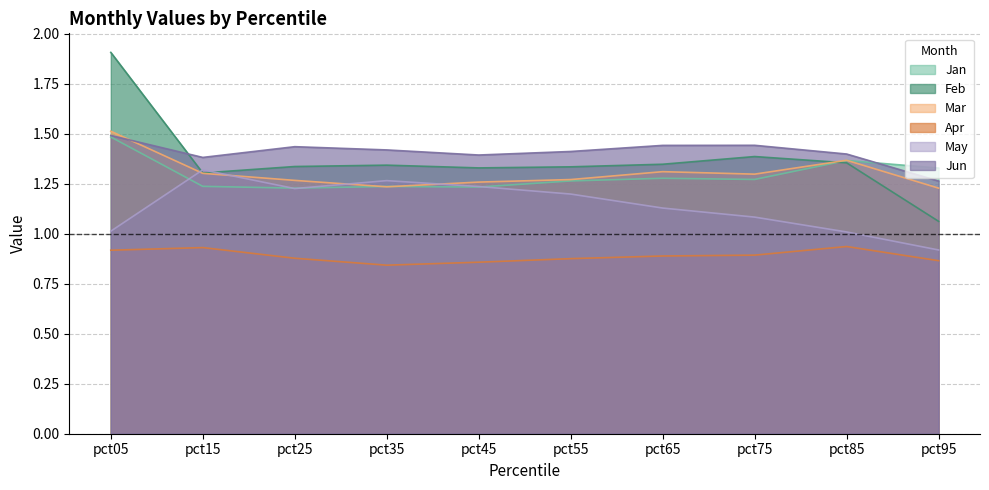

Reading right to left, list all the values displayed in this chart.

Jan: 1.3	1.4	1.3	1.3	1.3	1.2	1.2	1.2	1.2	1.5
Feb: 1.1	1.4	1.4	1.3	1.3	1.3	1.3	1.3	1.3	1.9
Mar: 1.2	1.4	1.3	1.3	1.3	1.3	1.2	1.3	1.3	1.5
Apr: 0.9	0.9	0.9	0.9	0.9	0.9	0.8	0.9	0.9	0.9
May: 0.9	1.0	1.1	1.1	1.2	1.2	1.3	1.2	1.3	1.0
Jun: 1.3	1.4	1.4	1.4	1.4	1.4	1.4	1.4	1.4	1.5